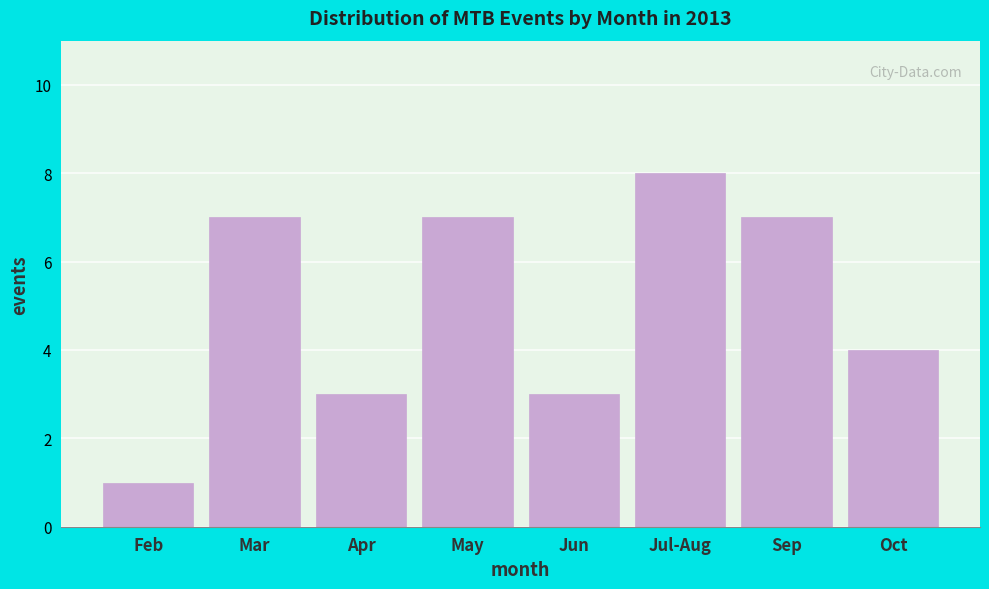

Reading left to right, extract all data points from this chart.

Feb=1	Mar=7	Apr=3	May=7	Jun=3	Jul-Aug=8	Sep=7	Oct=4